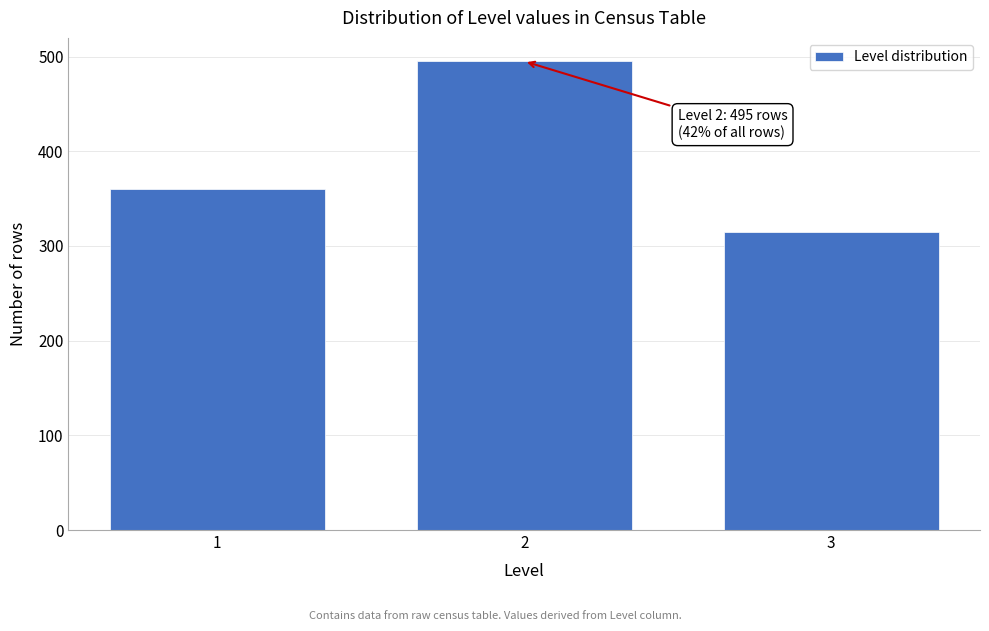

Reading left to right, what are all the values shown in this chart?

360	495	315